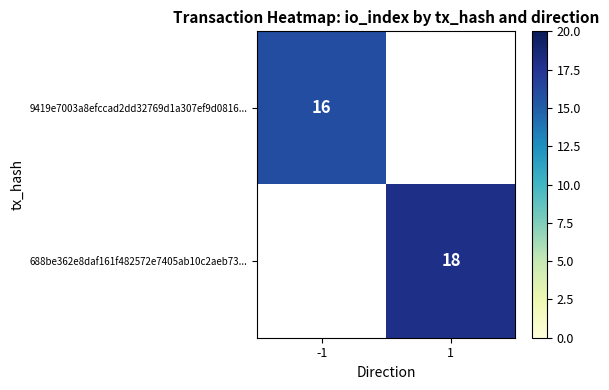

The 9419e7003a8efccad2dd32769d1a307ef9d0816... series shows 28 at -1. True or false?

False